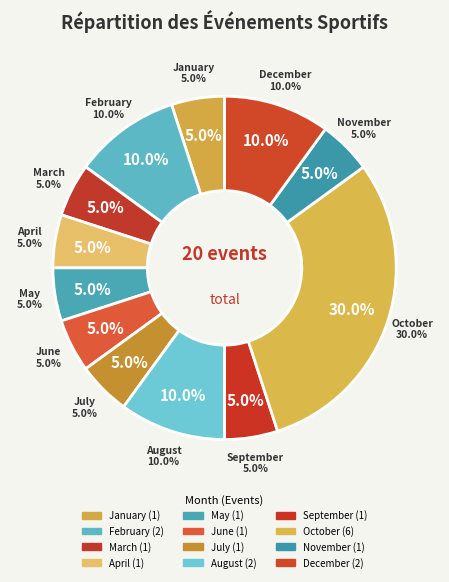

Combined, what portion of the pie is July and April?

10.0%